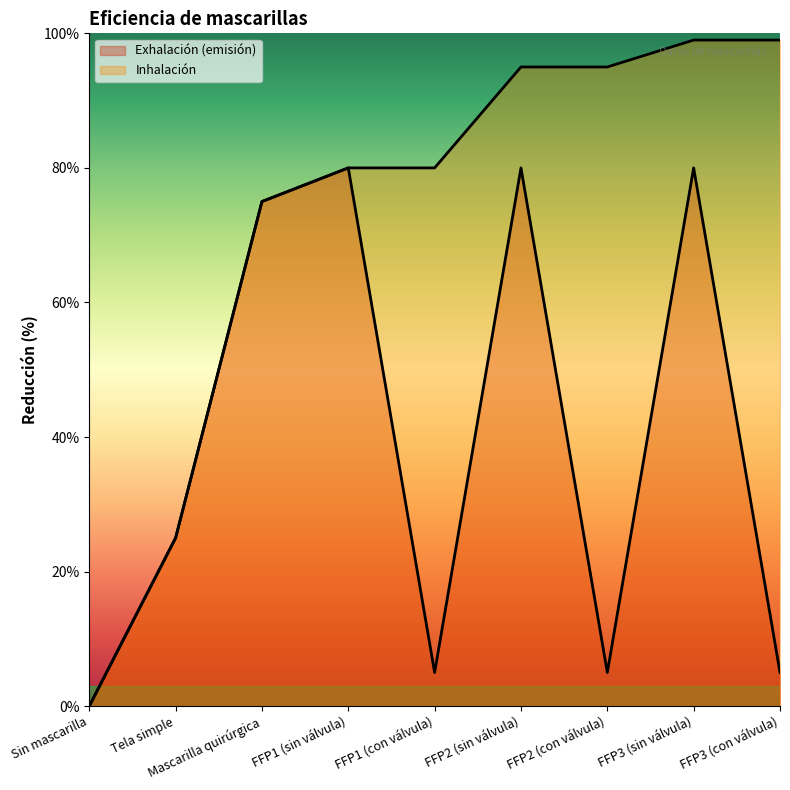

What is the sum of all Exhalación (emisión) values?

3.6